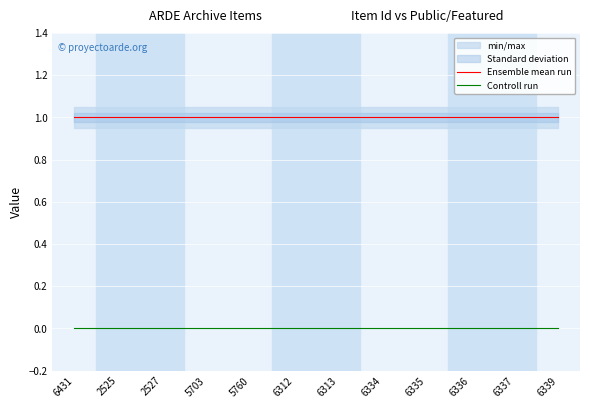

True or false: Ensemble mean run has a value of 2 at 6313.

False